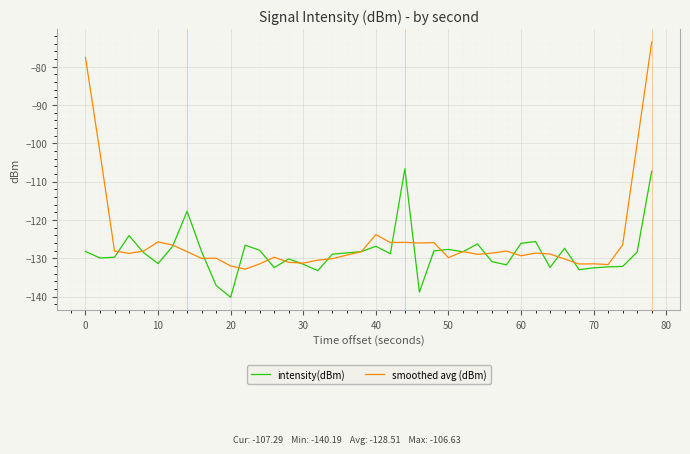

List the series in order of their peak value, highest first.

smoothed avg (dBm), intensity(dBm)